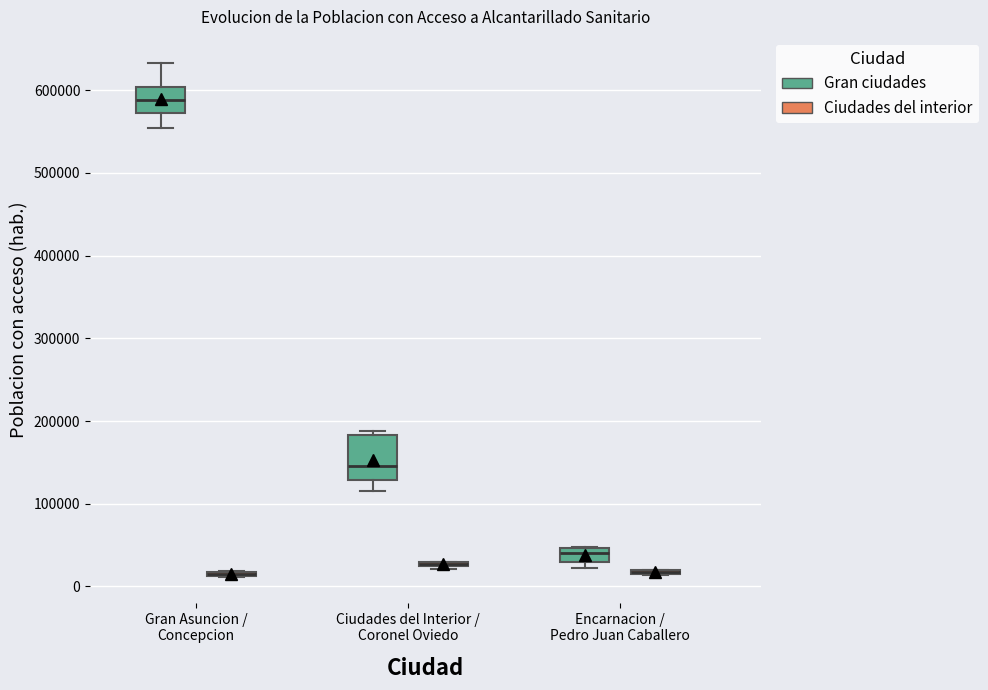

Which box is the tallest, from its lower edge to its upper edge?

Ciudades del Interior / Coronel Oviedo (Gran ciudades)